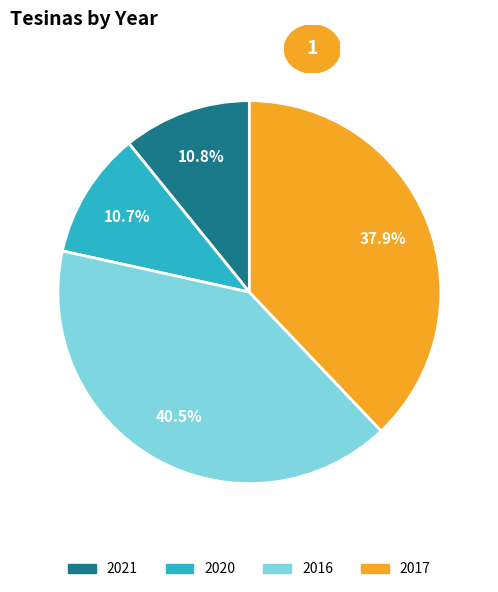

Does any single category account for the majority?

No